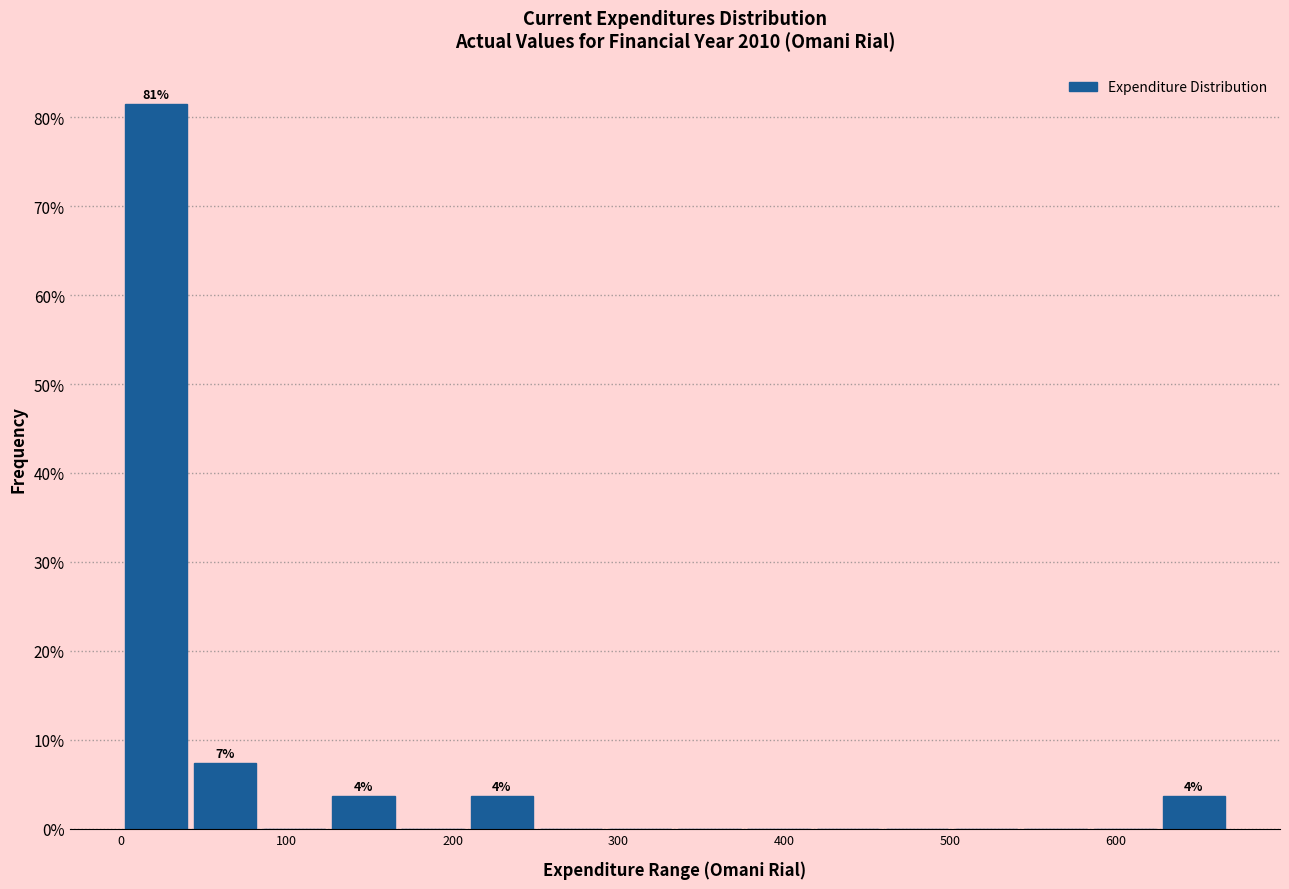

Which range on the x-axis has the tallest bar?

0 to 40